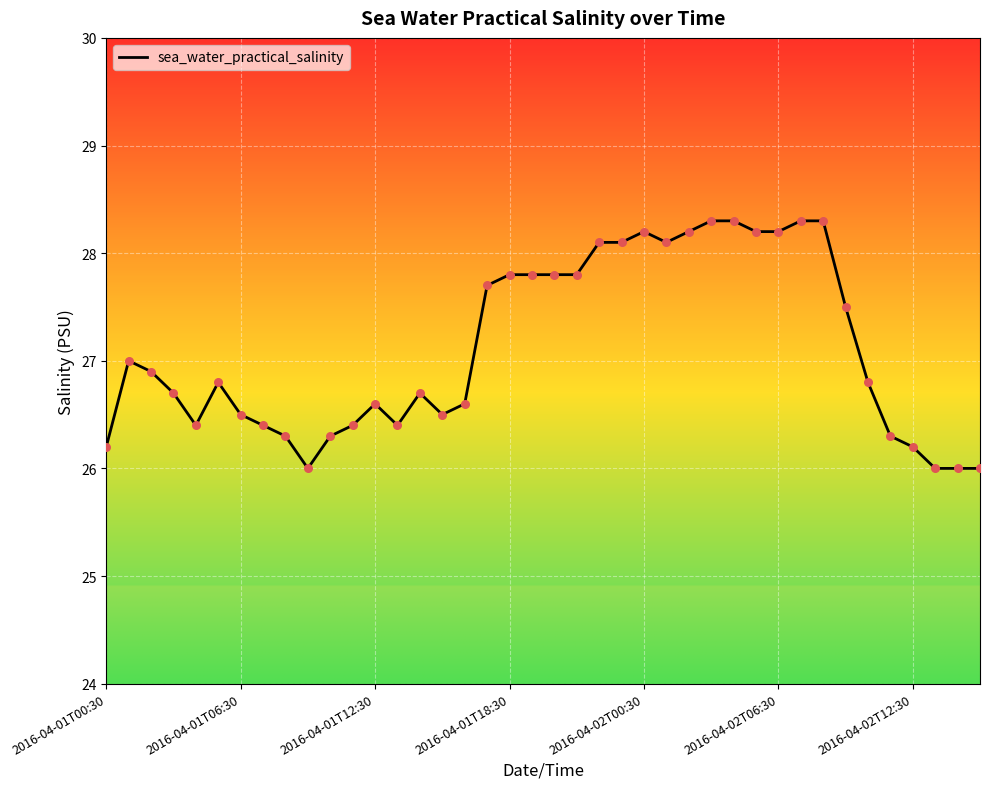

What is the difference between the maximum and minimum values?

2.3